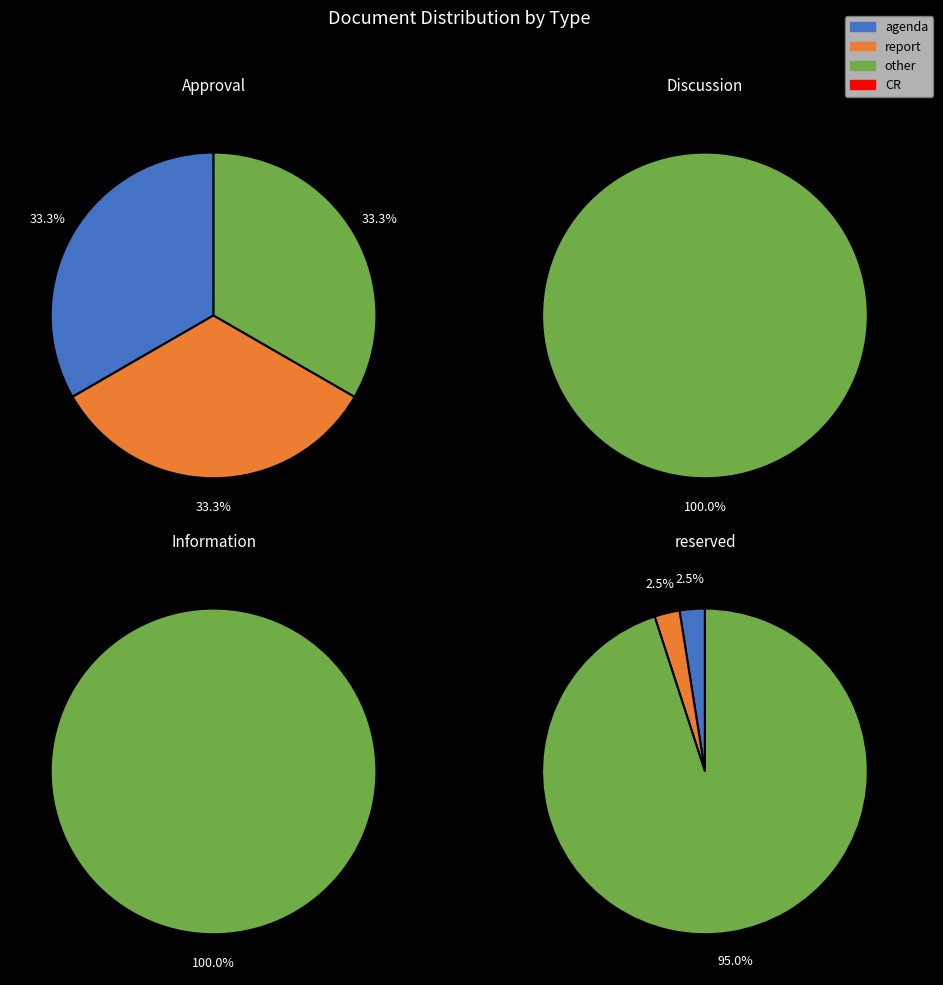

Count the number of slices in the pie.

4